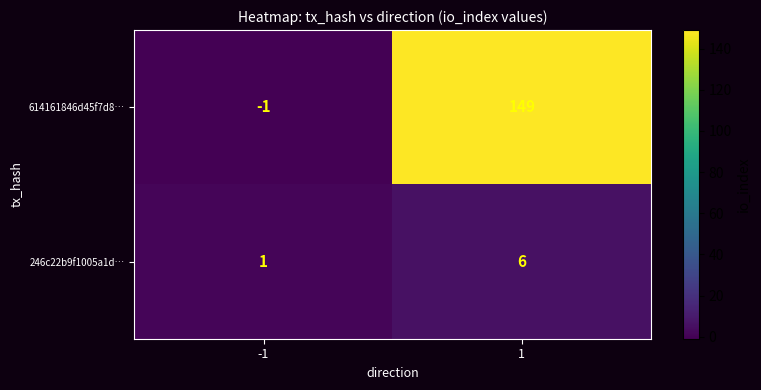

Which series has the largest total across all categories?

614161846d45f7d8…